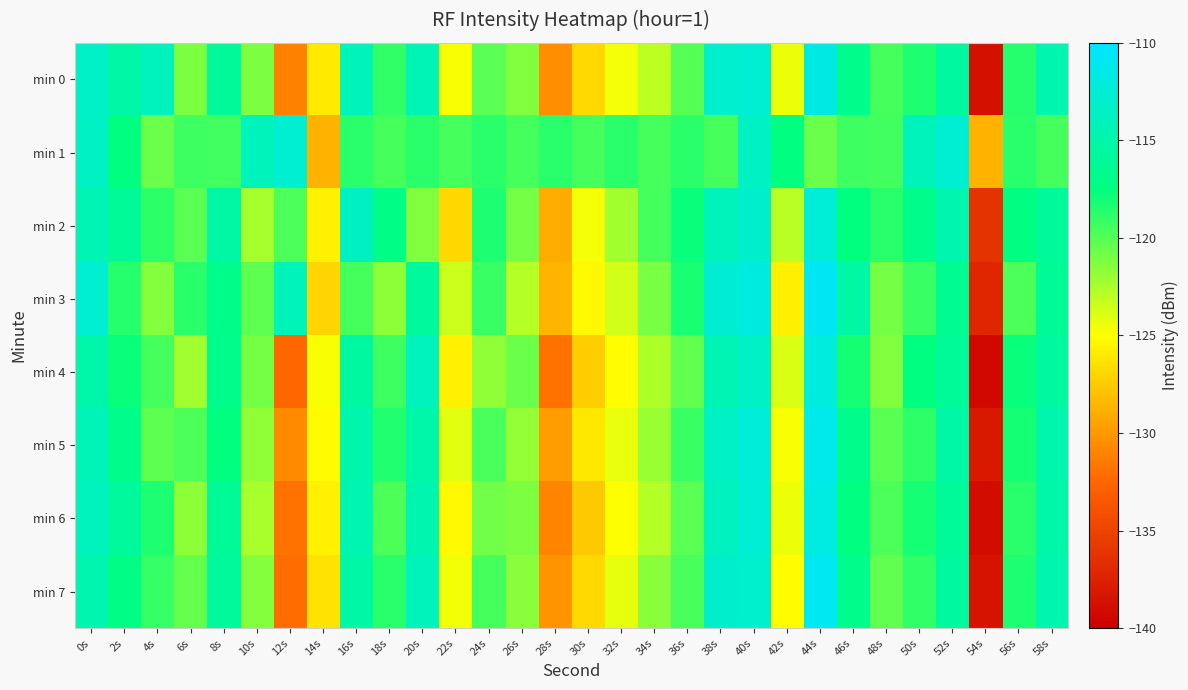

How many series are shown in this chart?

8